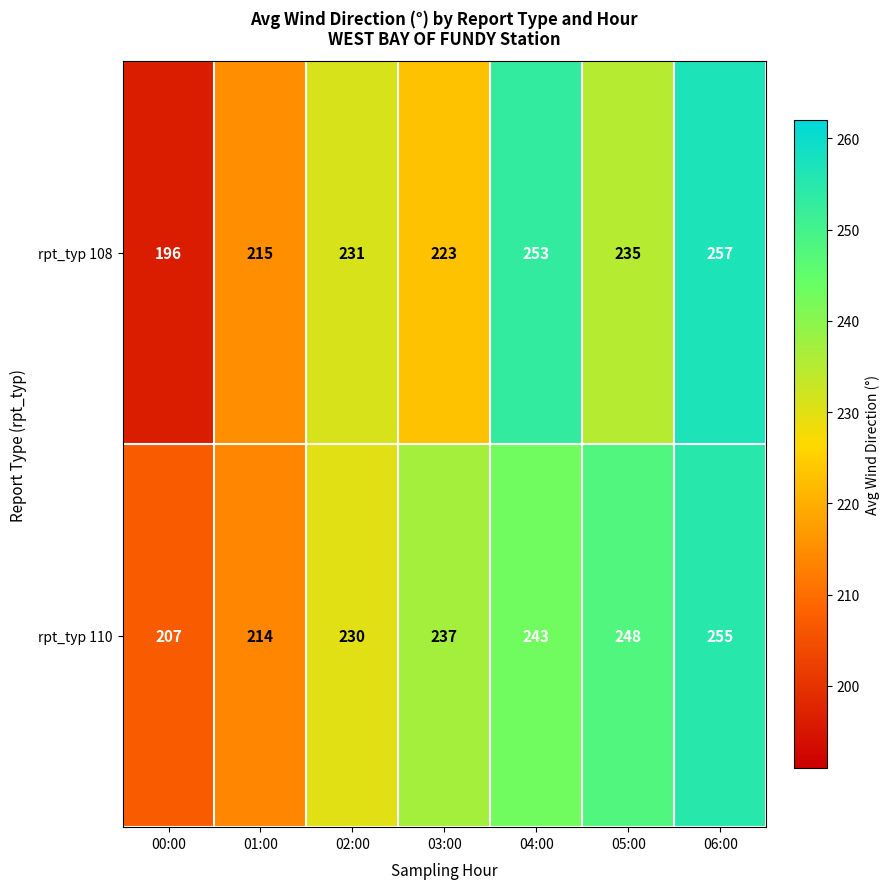

Which label corresponds to the smallest value in the chart?

00:00